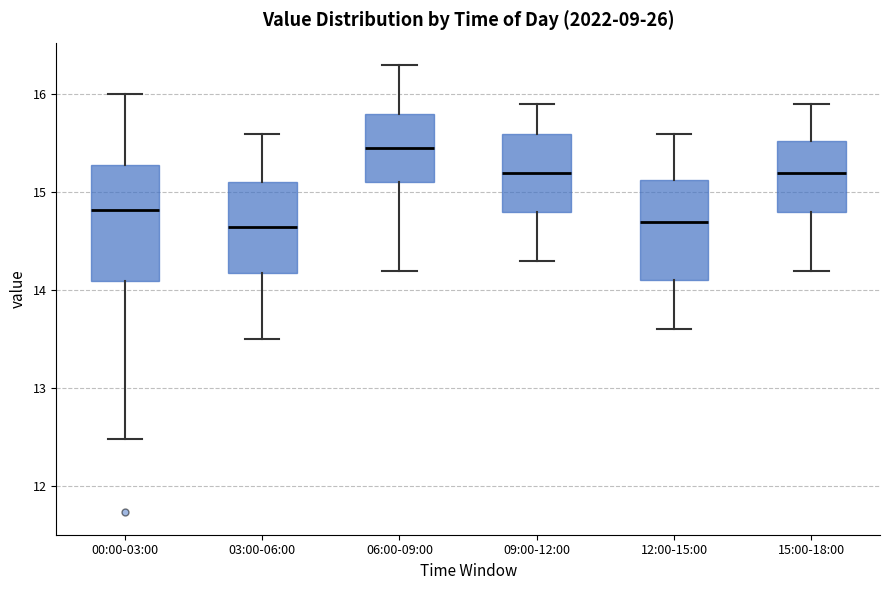

Where does the lower whisker of the box for 06:00-09:00 end on the y-axis? The values are not printed on the chart, so give them approximately, as read against the axis.

14.2